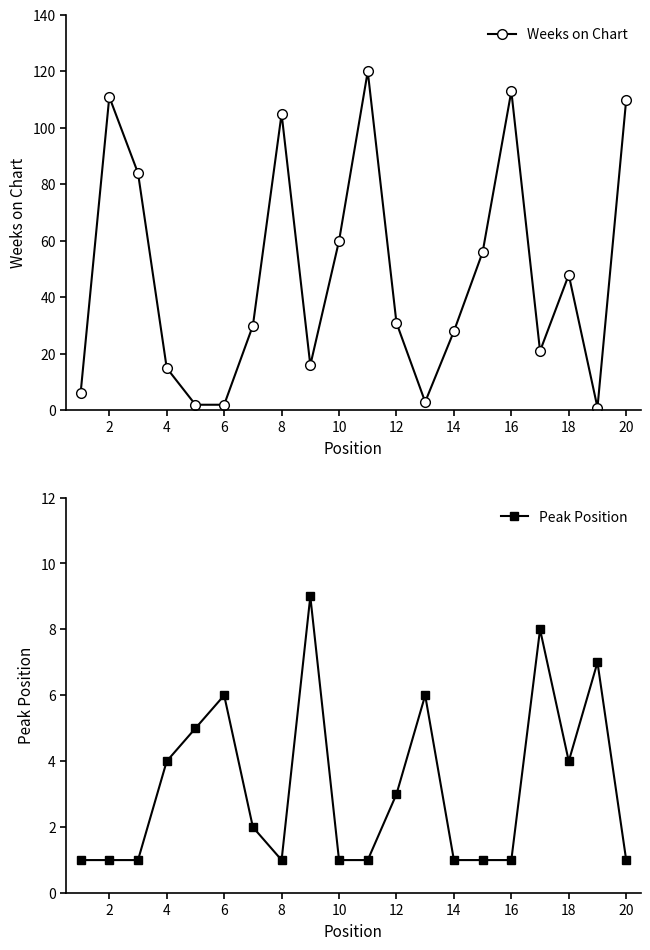

How many lines are shown in the chart?

2